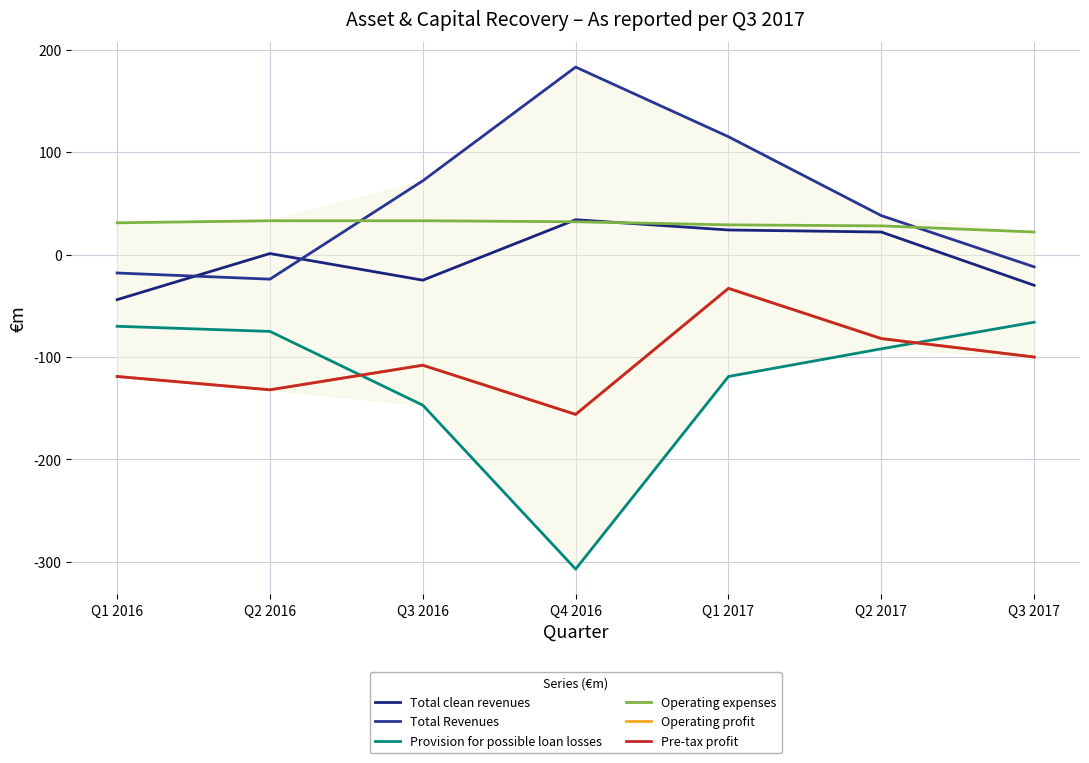

True or false: Pre-tax profit has a value of -156 at Q4 2016.

True